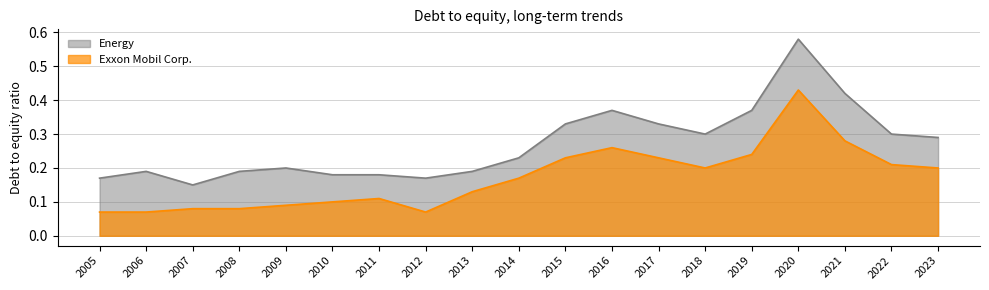

How many lines are shown in the chart?

2